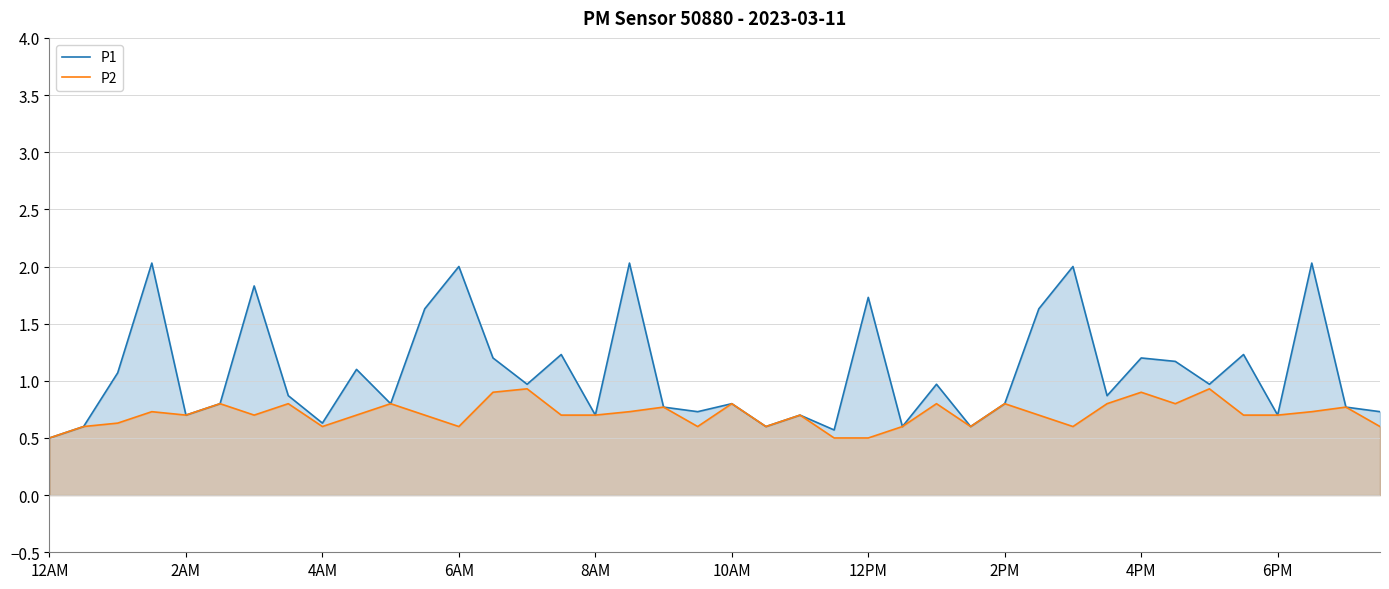

Rank the series at 21 from highest to lowest value.

P1, P2